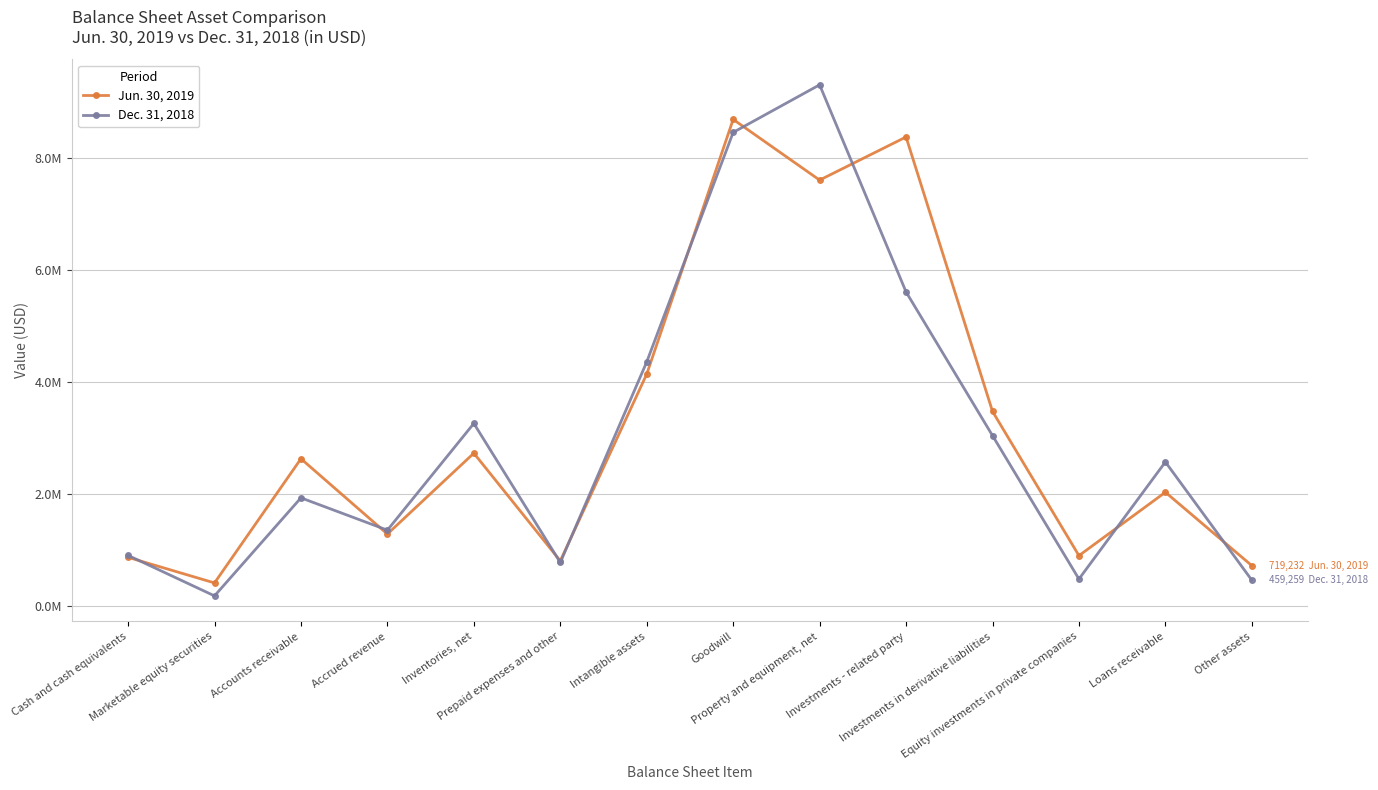

What is the difference between the Dec. 31, 2018 values at Investments - related party and Investments in derivative liabilities?

2568122